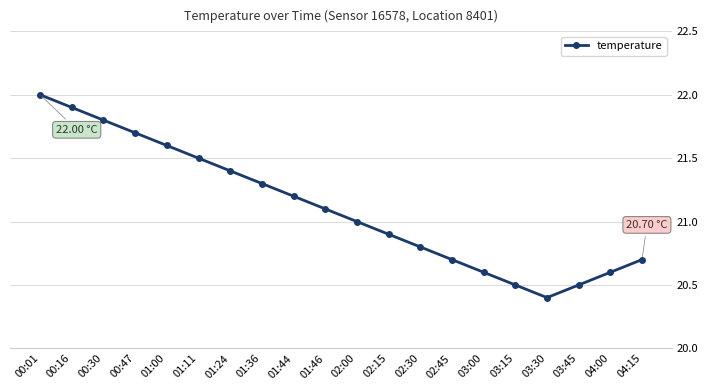

How many interior local valleys (lower than both neighbors) does the data have?

1